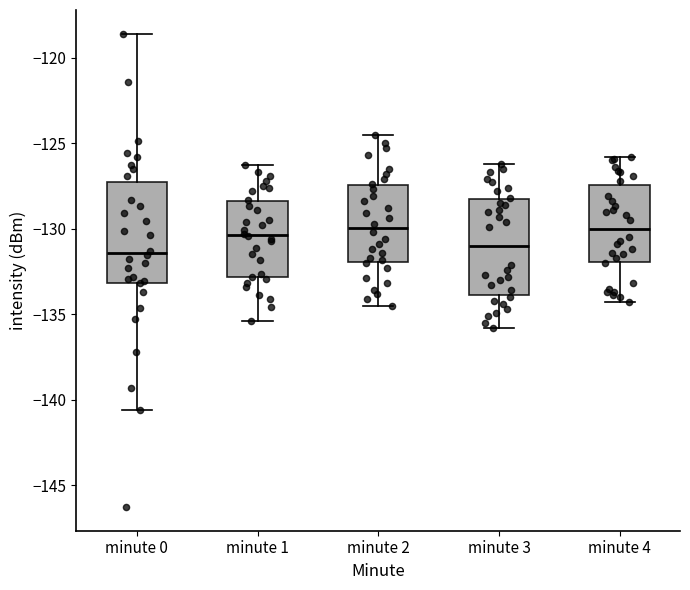

Where does the lower whisker of the box for minute 0 end on the y-axis? The values are not printed on the chart, so give them approximately, as read against the axis.

-140.5